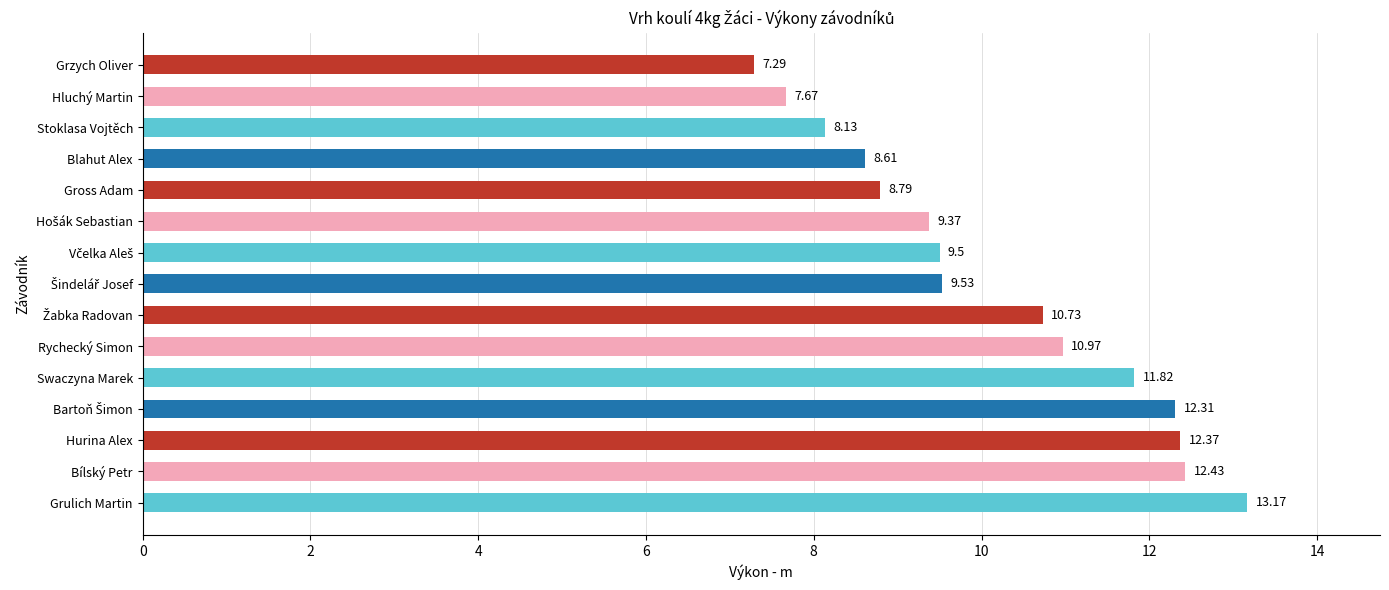

What is the difference between the maximum and minimum values?

5.9